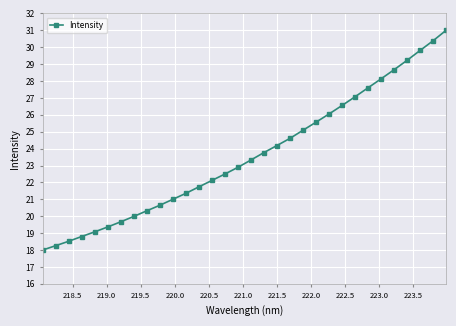

What is the minimum value shown in the chart?

18.0